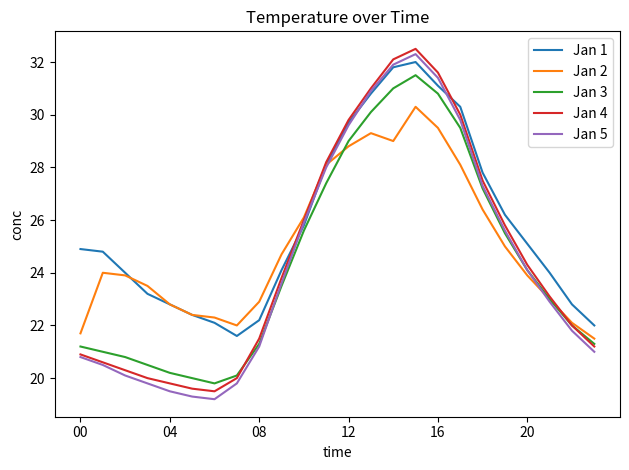

Which series has the largest total across all categories?

Jan 1